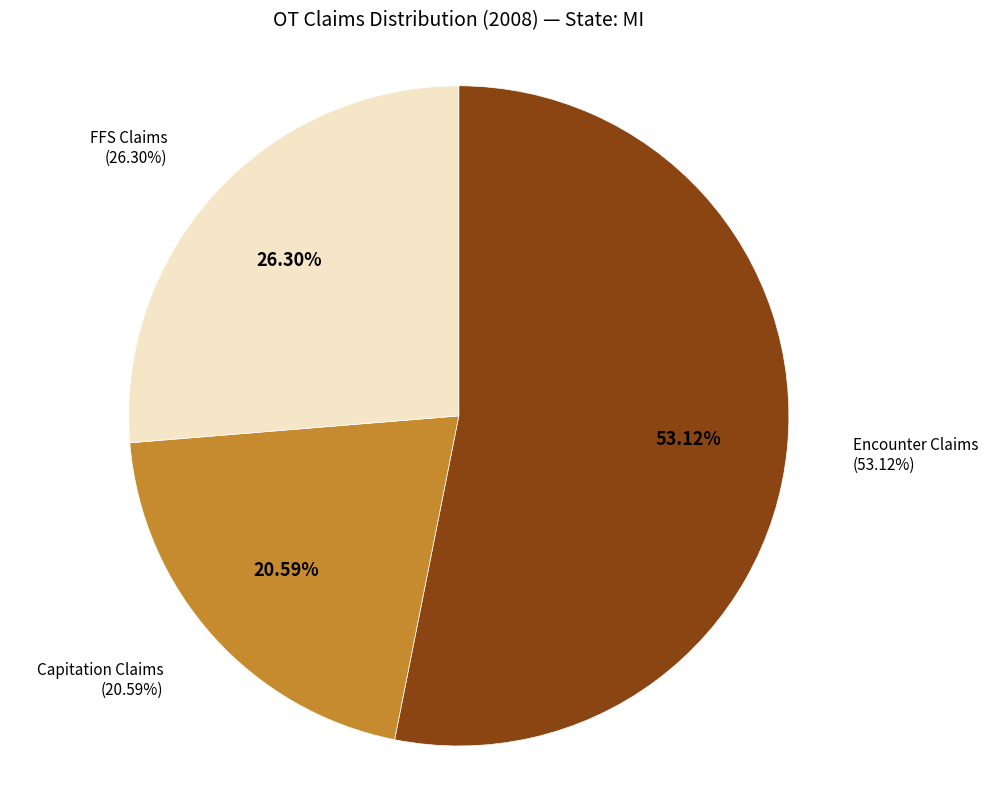

To the nearest percent, what is the difference between the % Capitation Claims and % FFS Claims slice percentages?

6%